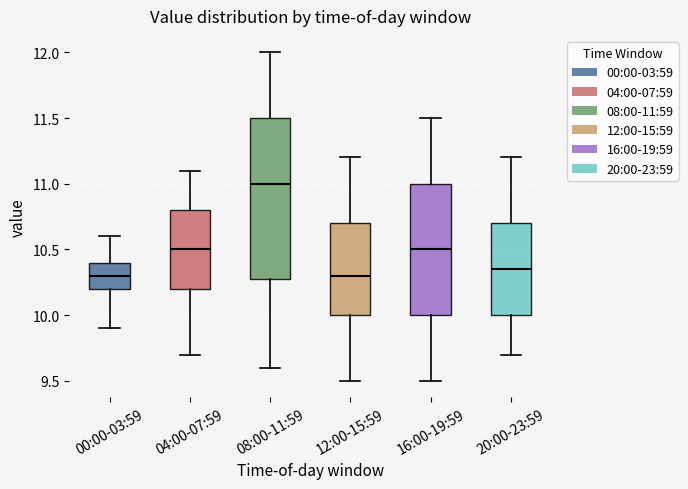

Which box has the highest median line?

08:00-11:59